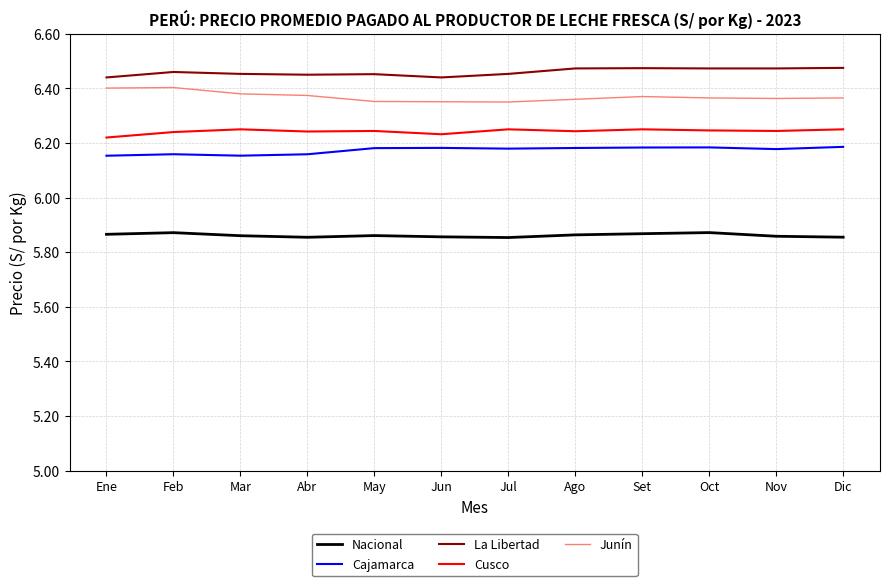

What are all the series names shown in the legend?

Nacional, Cajamarca, La Libertad, Cusco, Junín